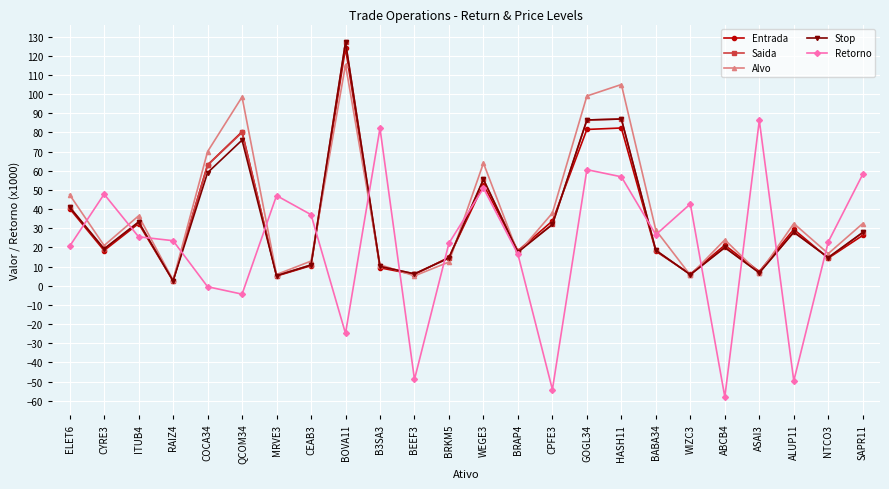

Which series has the largest total across all categories?

Alvo